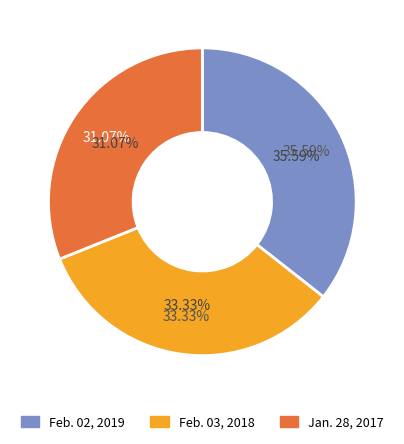

Is it true that Jan. 28, 2017 is 31% of the pie?

True